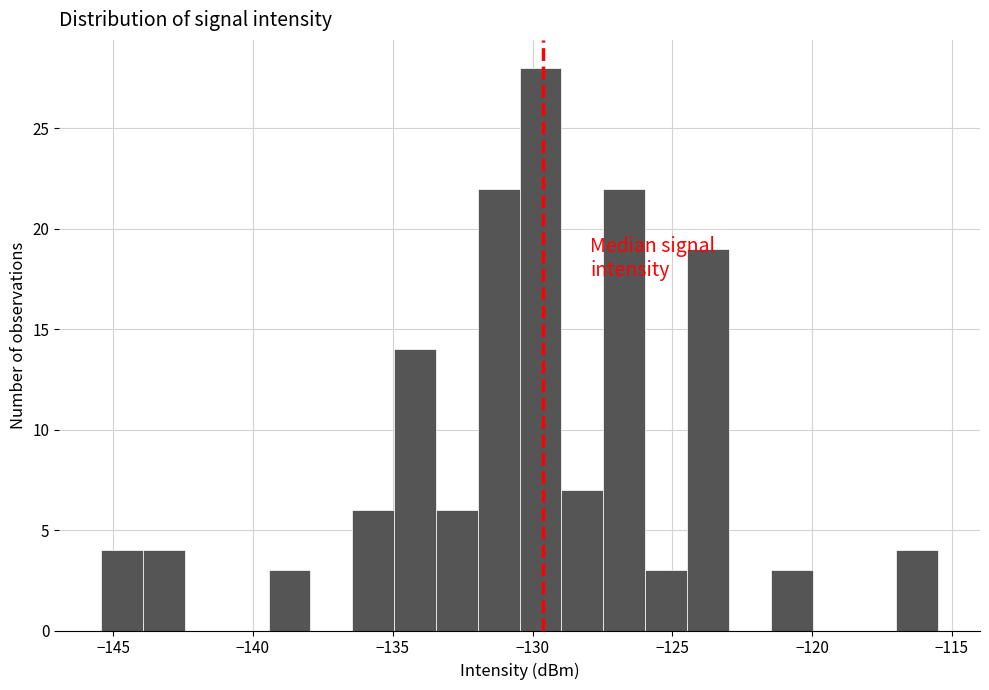

Around what value on the x-axis is the tallest bar? Give the approximate position of its centre, as read against the axis.

-129.5